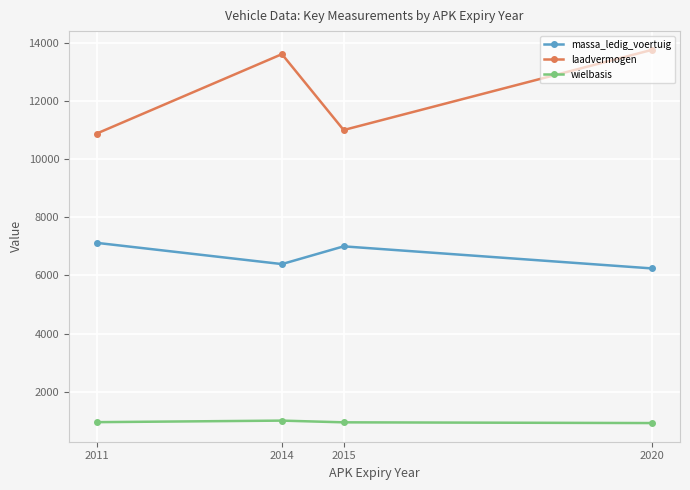

What is the sum of all wielbasis values?

3832